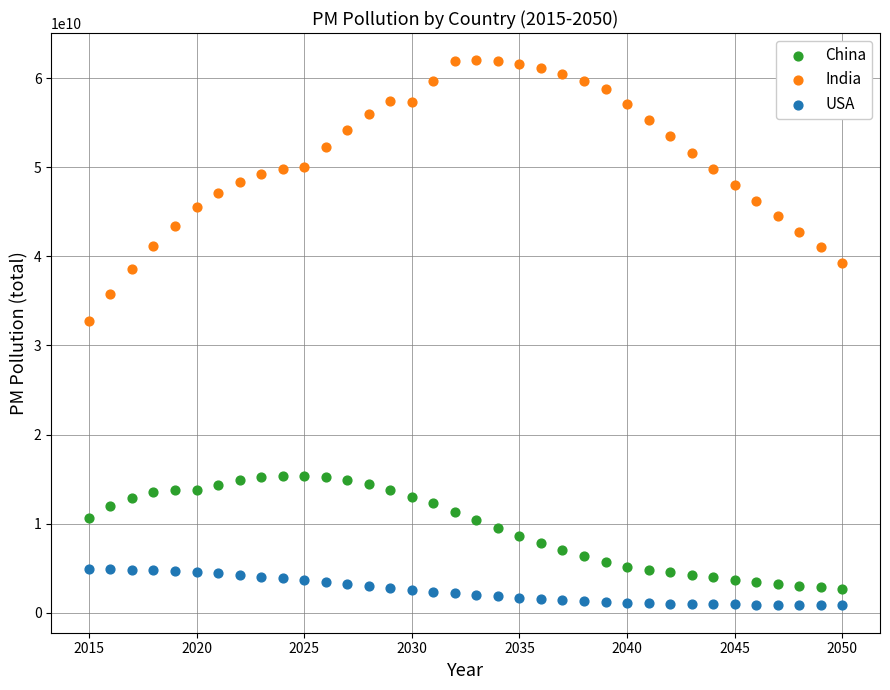

Which series contains the highest Y value?

India